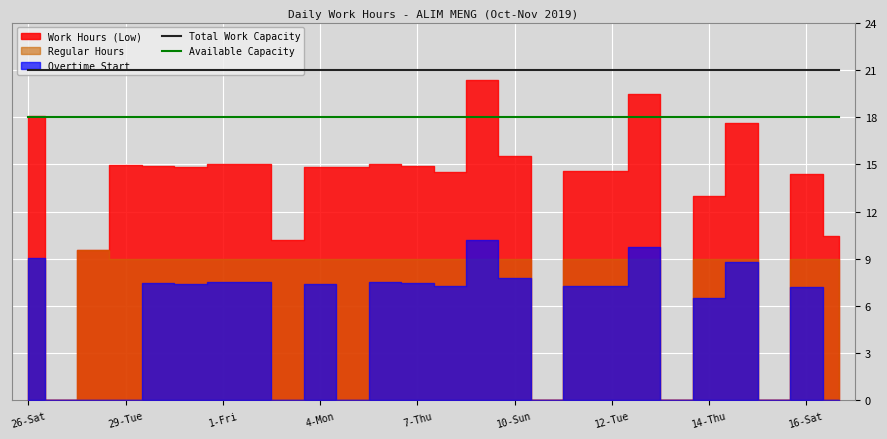

What is the minimum value for Total Work Capacity?

21